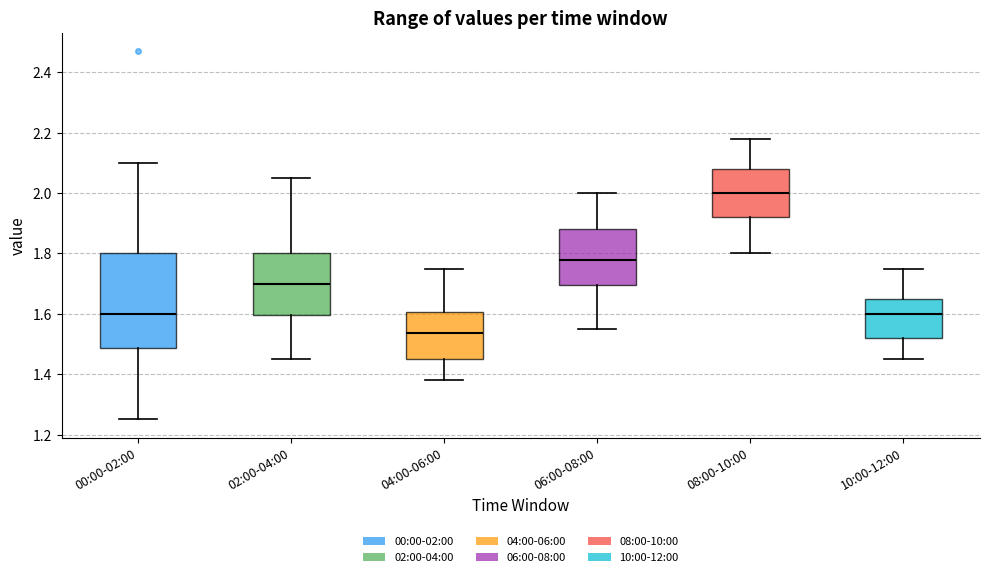

Where is the lower edge of the box for 00:00-02:00 on the y-axis? The values are not printed on the chart, so give them approximately, as read against the axis.

1.48